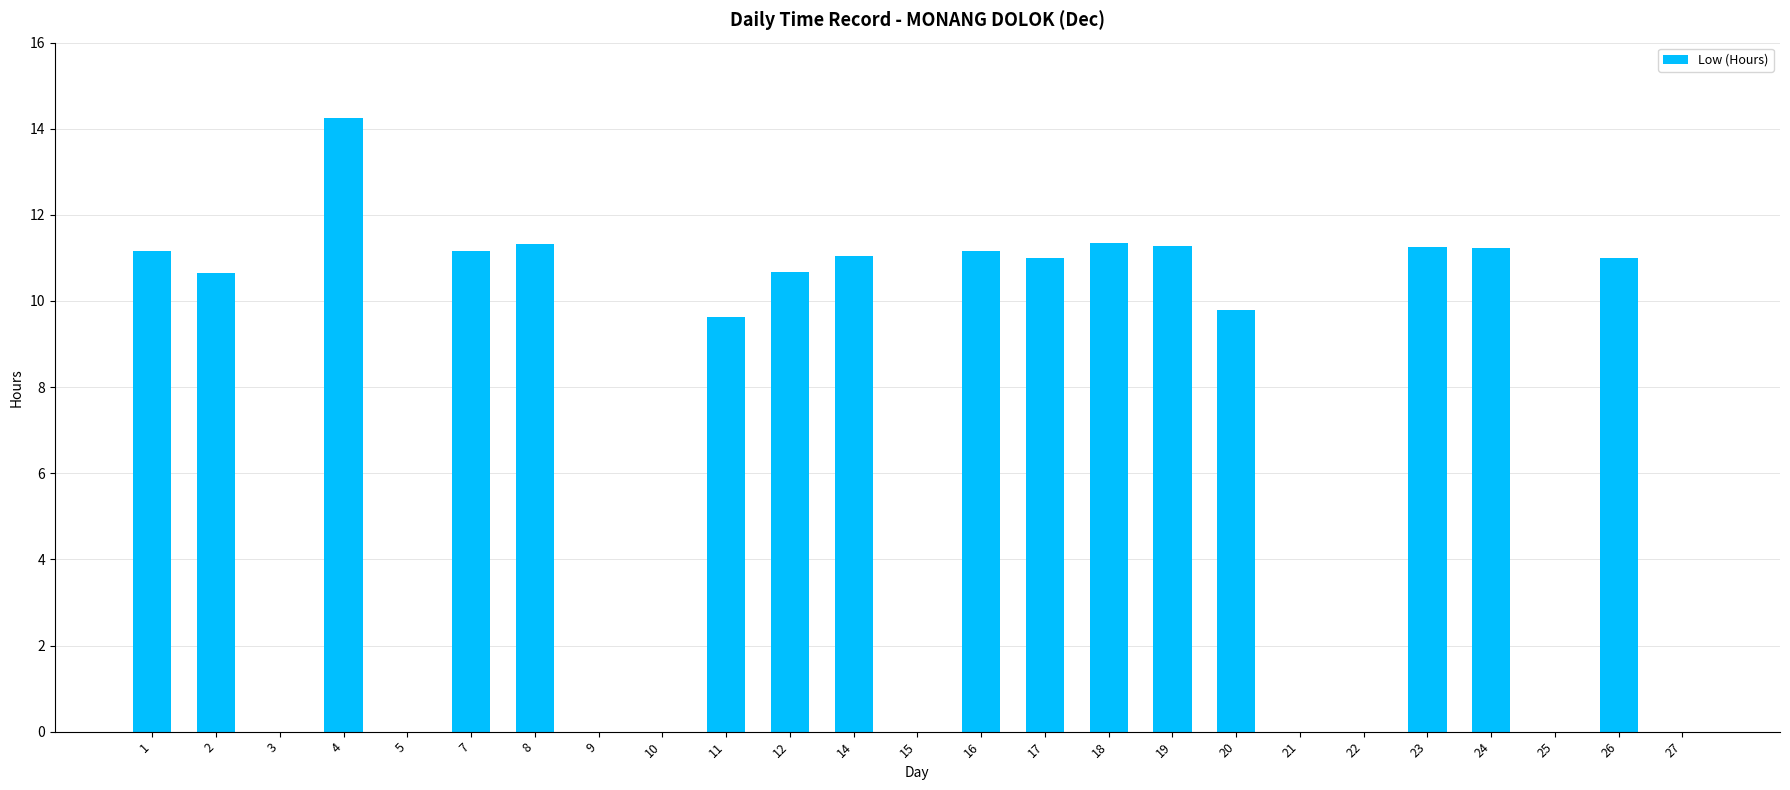

How many data points are above 10?

14